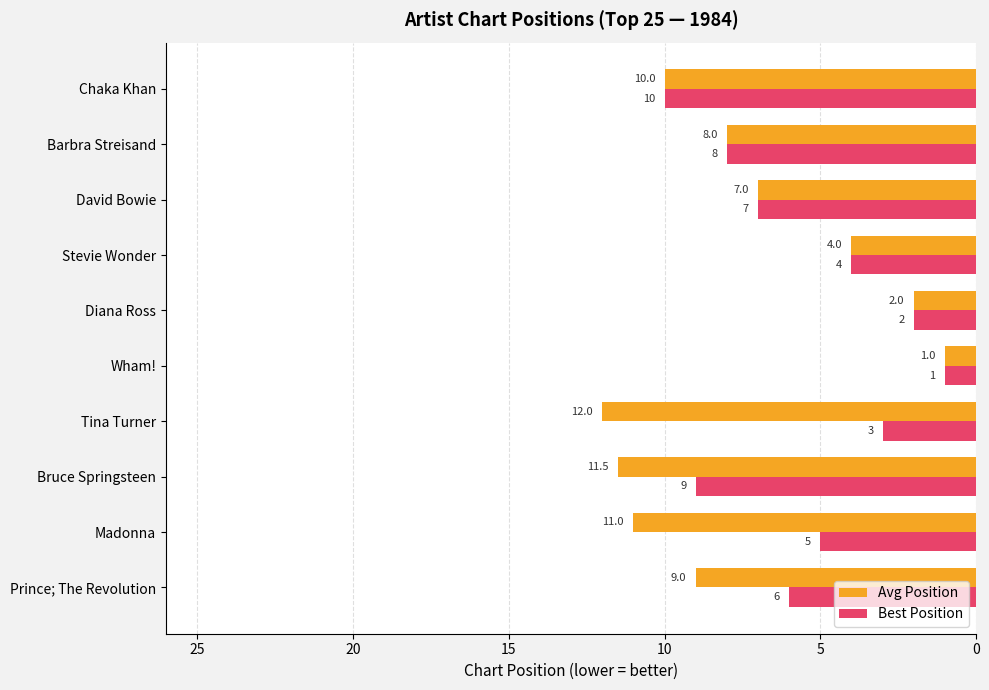

What is the maximum value for Avg Position?

12.0